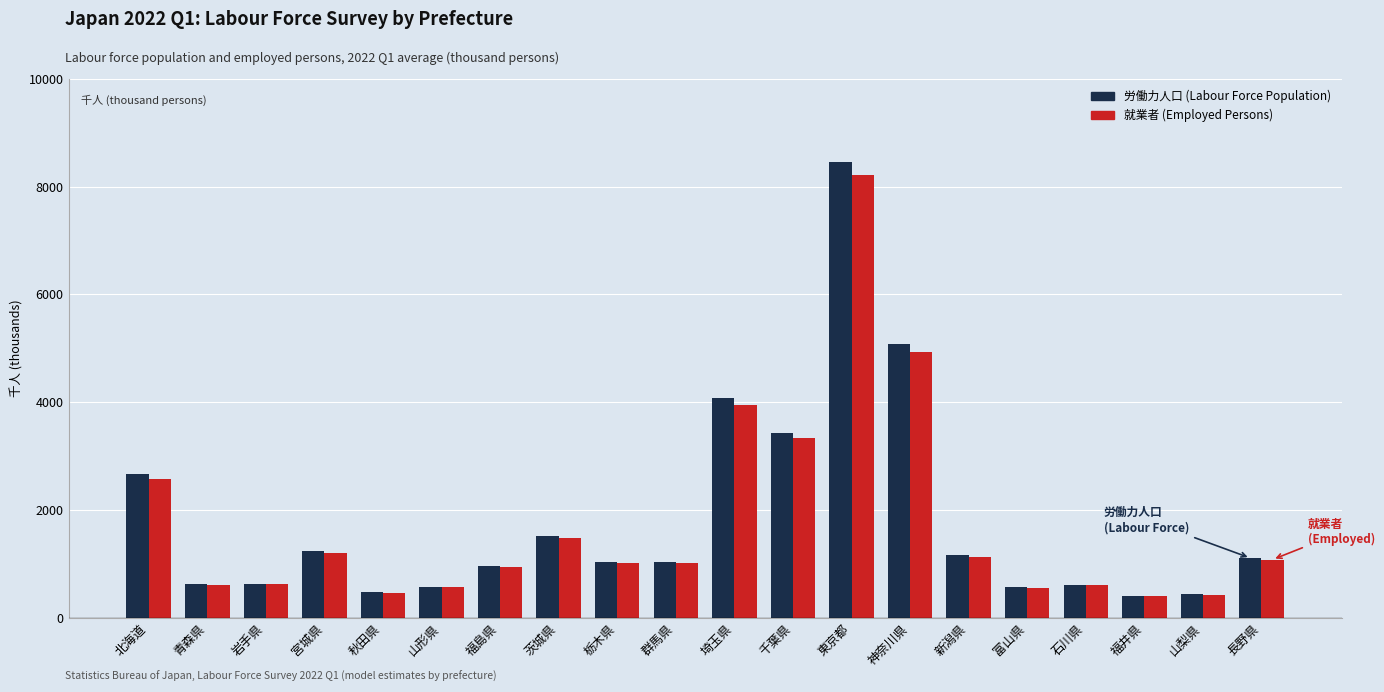

What is the spread (max minus min) of values at 山形県?

12